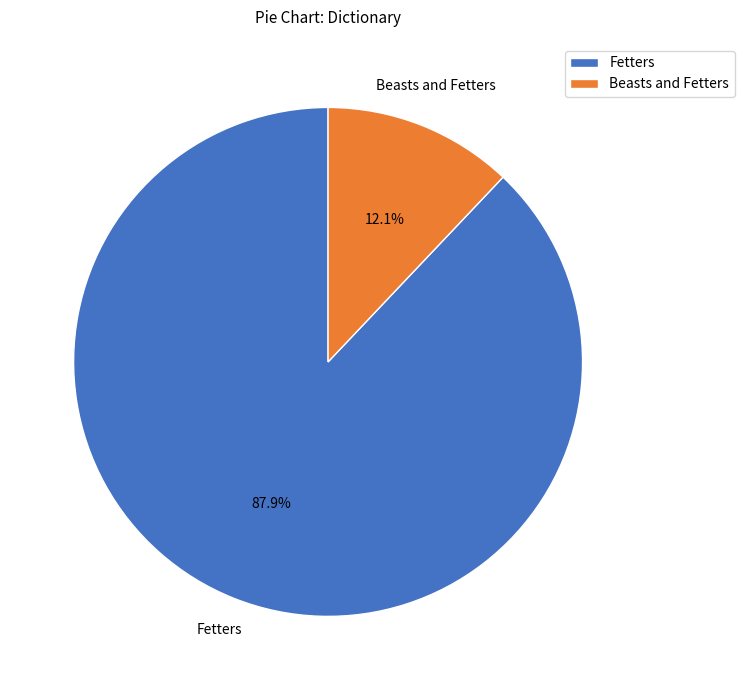

Is there a majority slice in this chart?

Yes